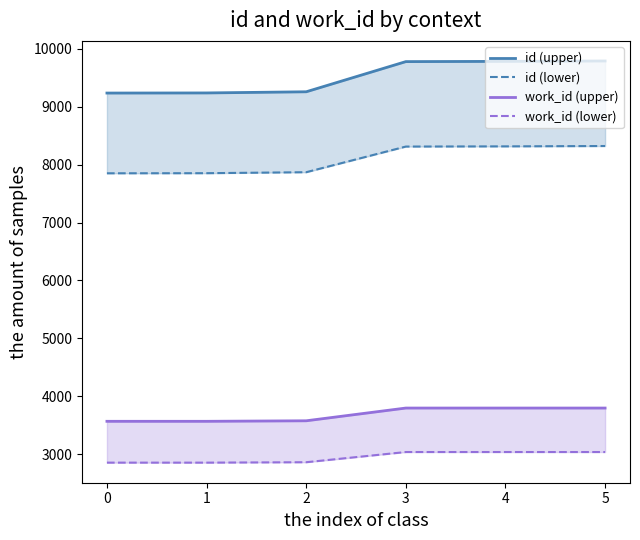

Rank the series at 2 from highest to lowest value.

id (upper), id (lower), work_id (upper), work_id (lower)